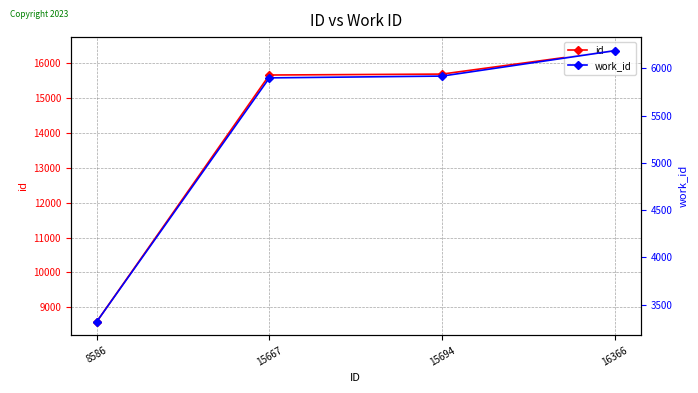

Where is work_id nearest to the value 4753?

15667